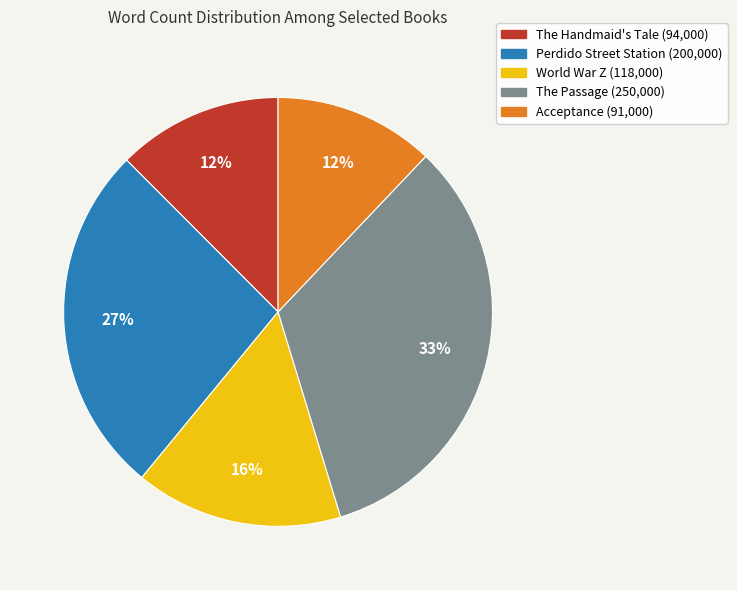

Which slice is the largest?

The Passage